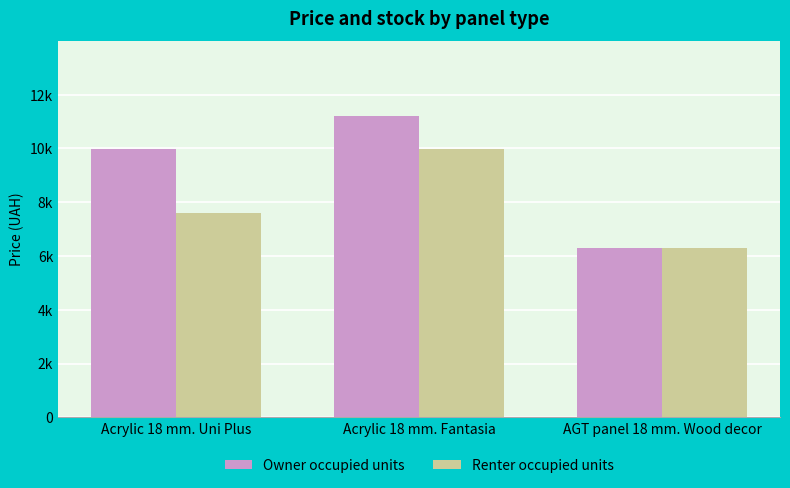

List the labels in order of Owner occupied units value, largest first.

Acrylic 18 mm. Fantasia, Acrylic 18 mm. Uni Plus, AGT panel 18 mm. Wood decor